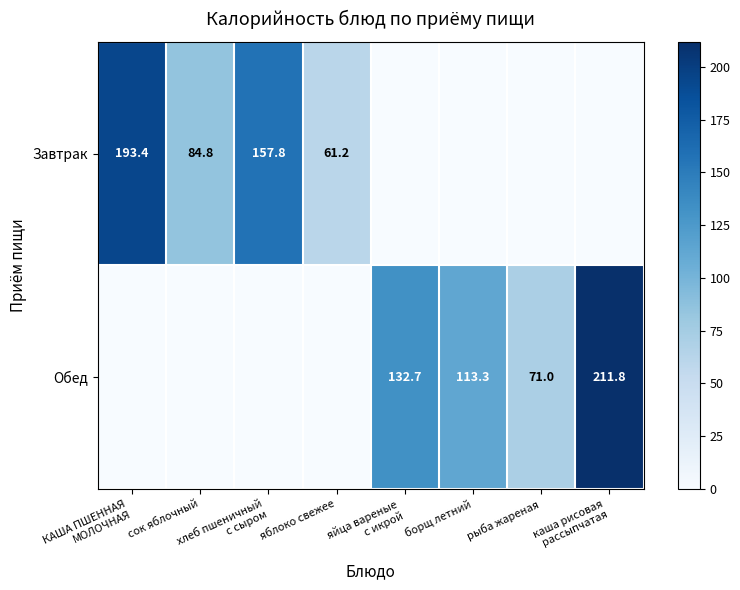

Is the value of Обед at рыба жареная greater than the value of Завтрак at борщ летний?

Yes